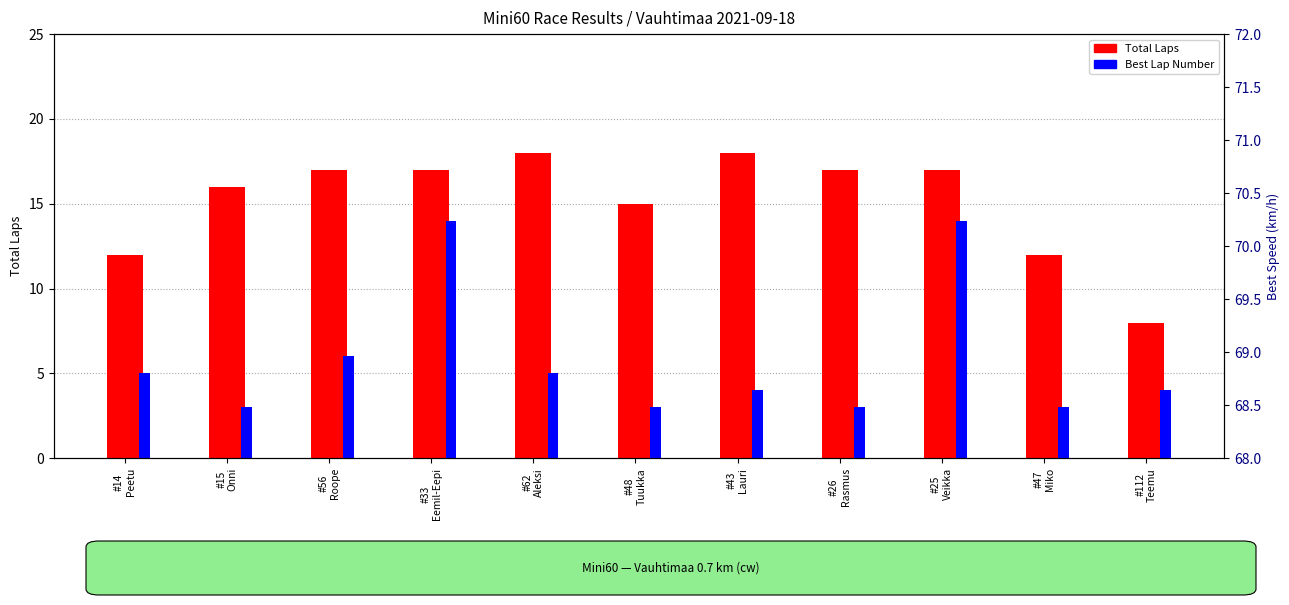

How many data points does each series have?

11